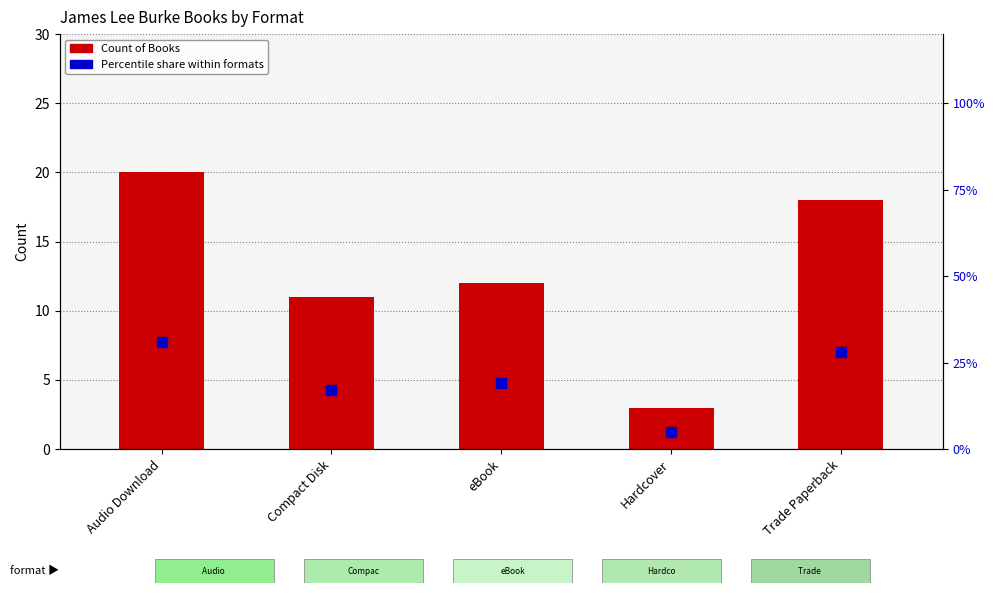

What is the maximum value shown in the chart?

31